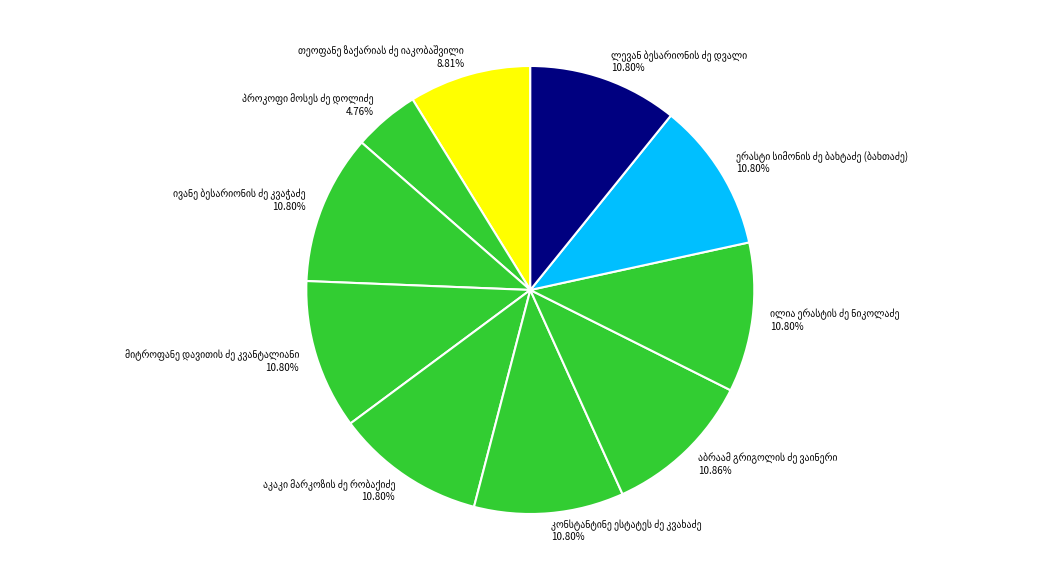

Is there a majority slice in this chart?

No